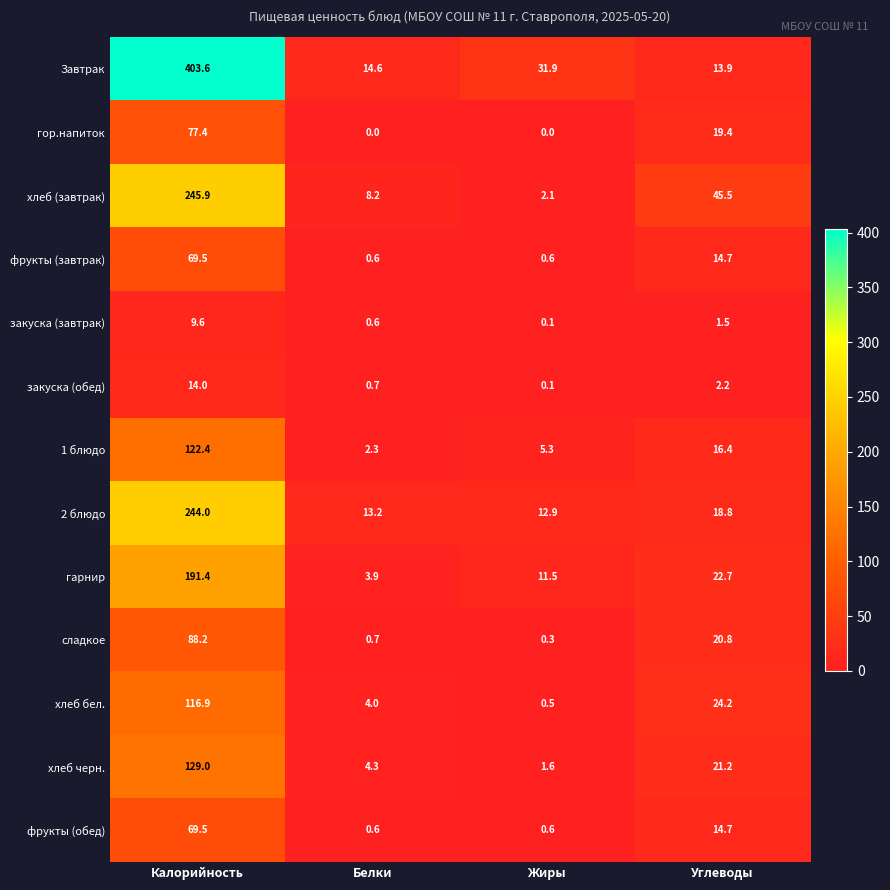

What is the difference between the second highest and minimum values in the 1 блюдо series?

14.1